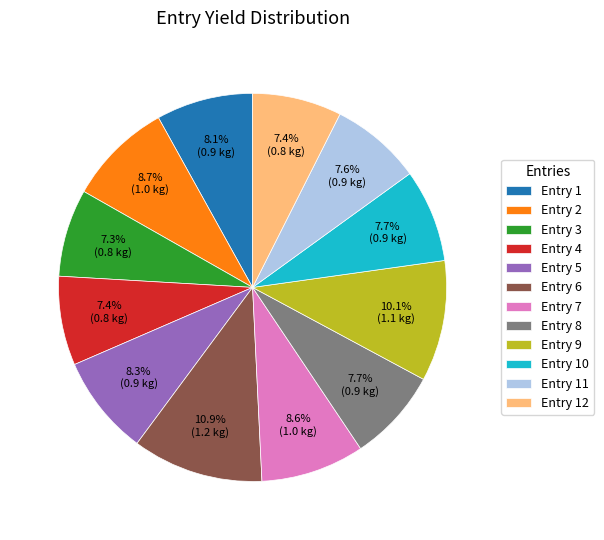

Does any single category account for the majority?

No